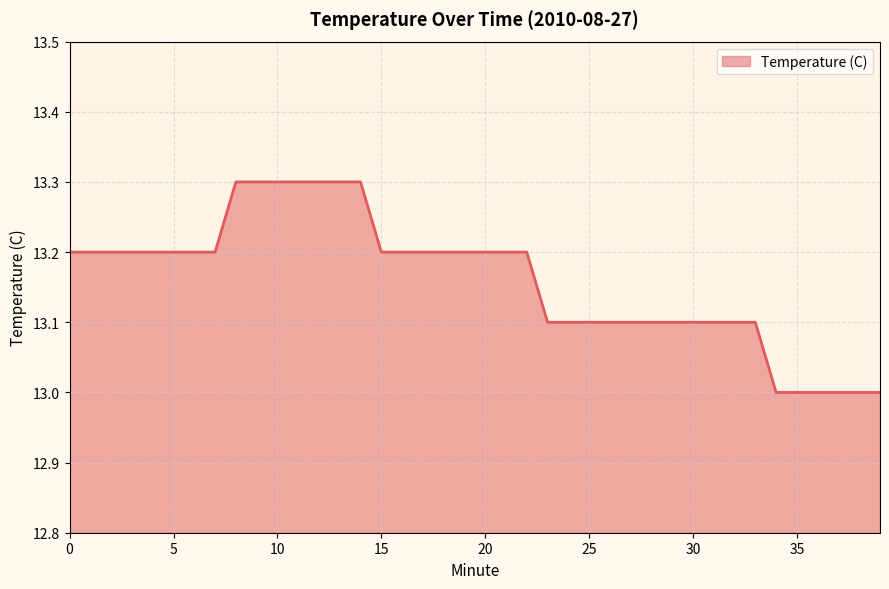

What is the greatest value displayed?

13.3